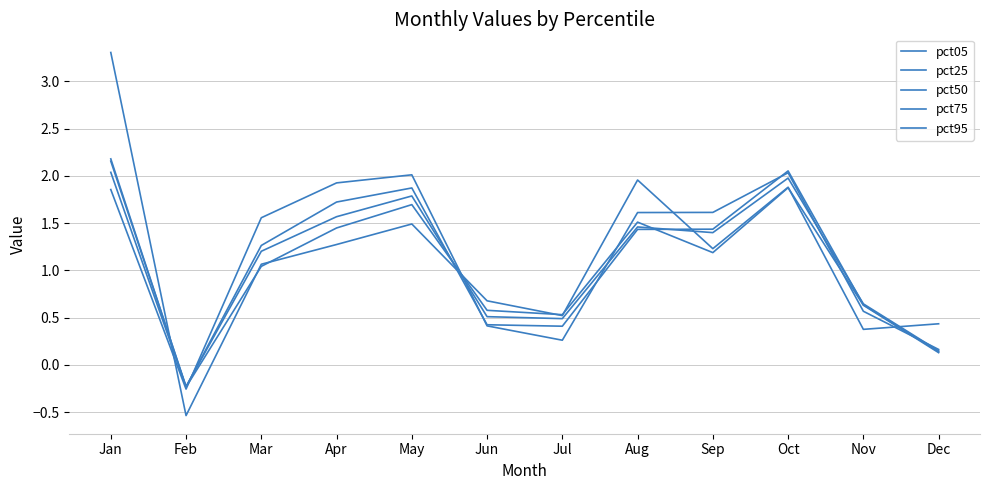

What is the difference between the second highest and minimum values in the pct05 series?

2.5